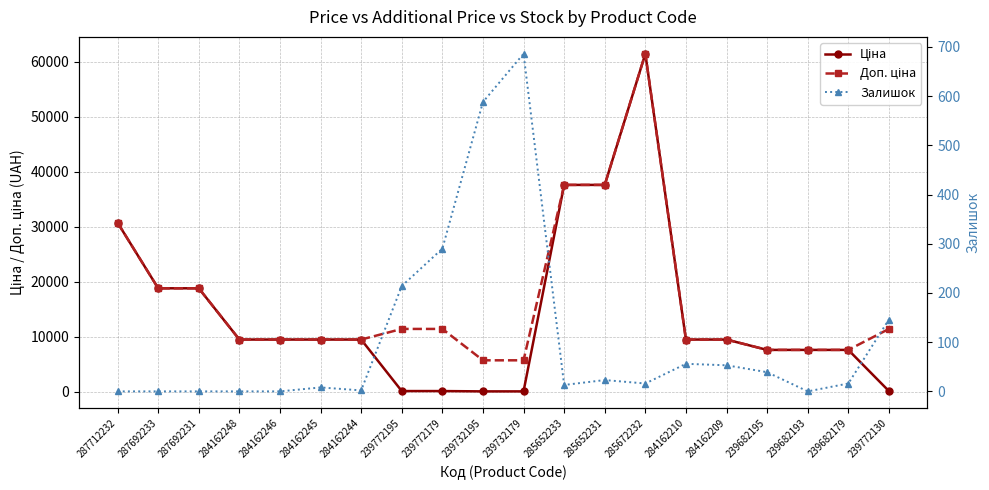

Where does the Ціна series first go above 9480?

287712232